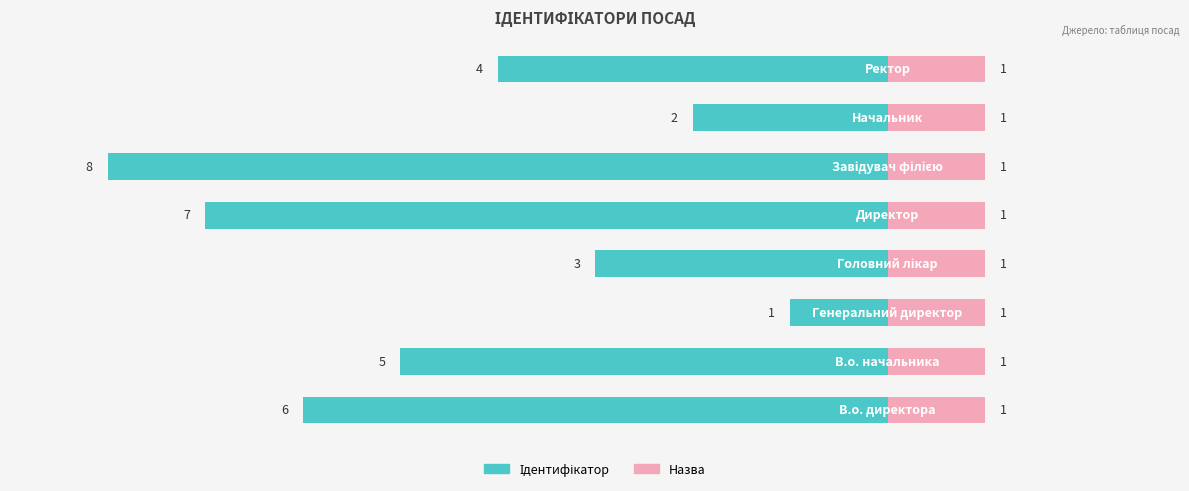

Between 5 and 6, which is larger?

6